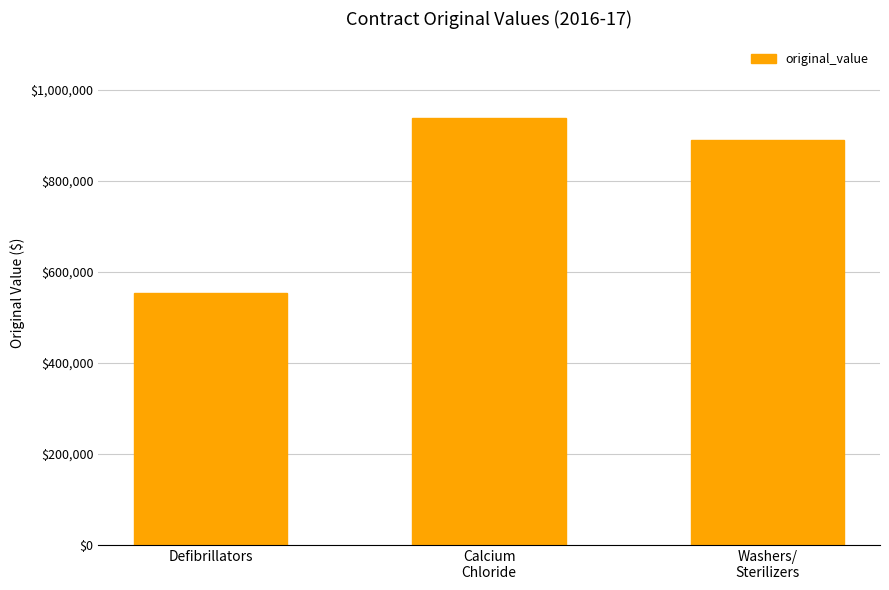

List the labels in order of value, largest first.

Calcium
Chloride, Washers/
Sterilizers, Defibrillators